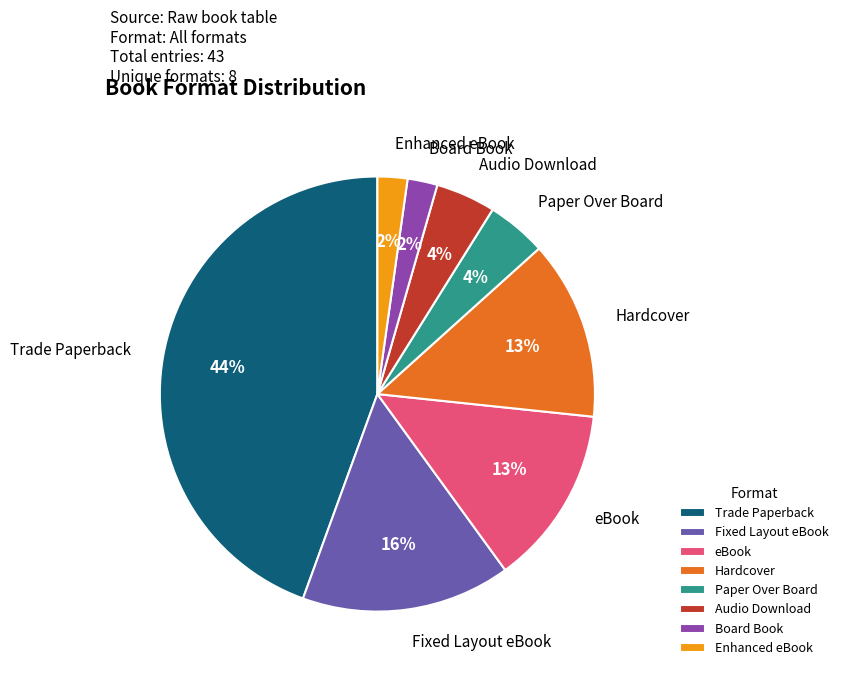

Is there any slice that represents more than half of the pie?

No